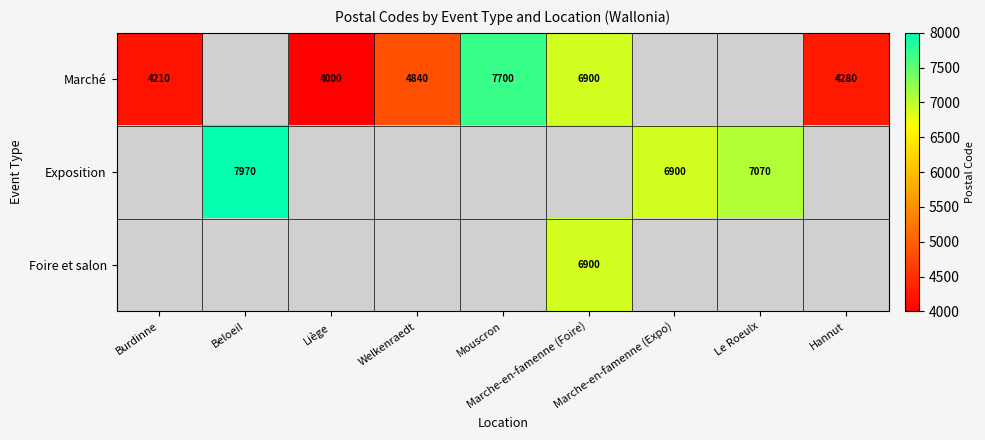

The value of Exposition at Beloeil is 2303. True or false?

False